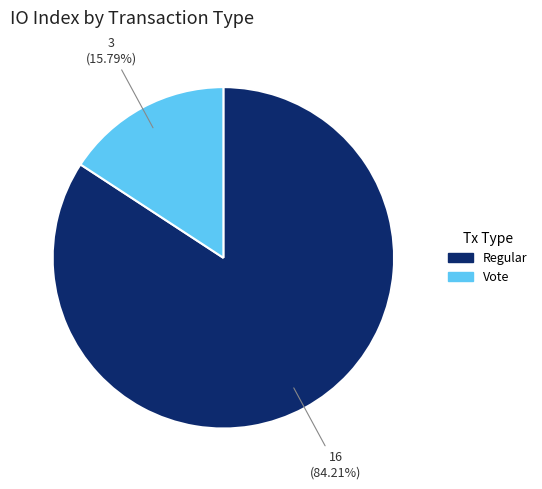

Do Vote and Regular together represent more than half of the pie?

Yes